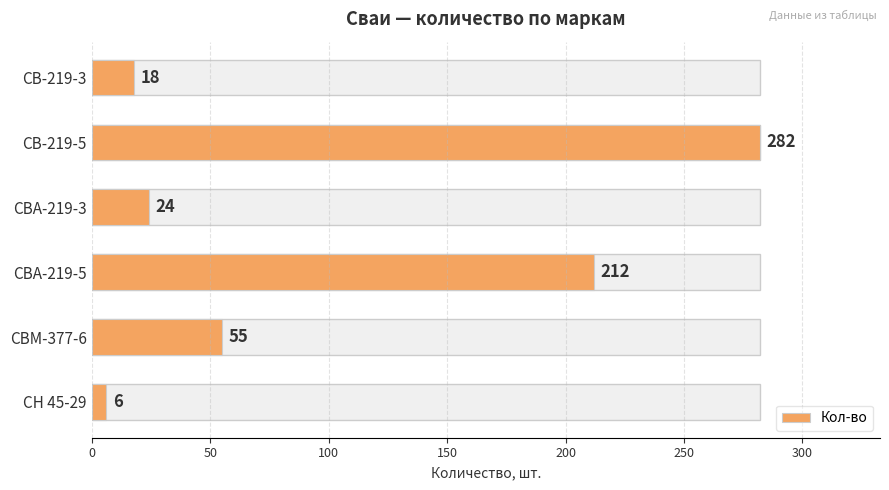

At which label is the value closest to 144?

СВА-219-5